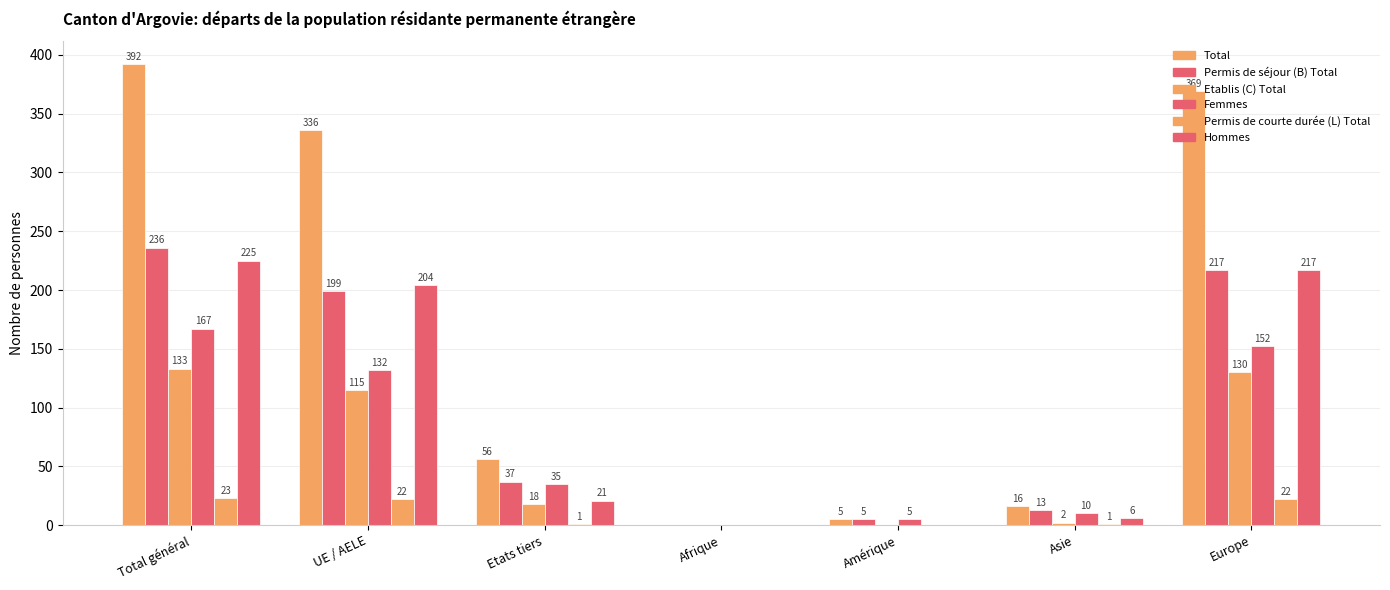

What is the total value across all series at Etats tiers?

168